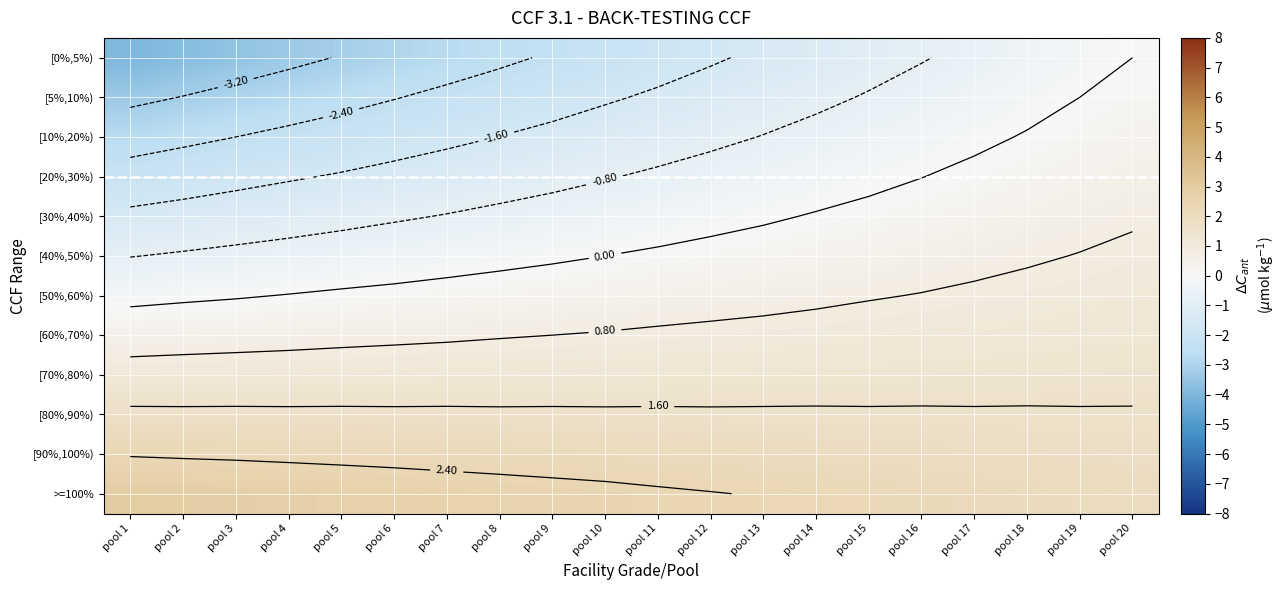

At which label does [90%,100%) reach its minimum?

pool 20